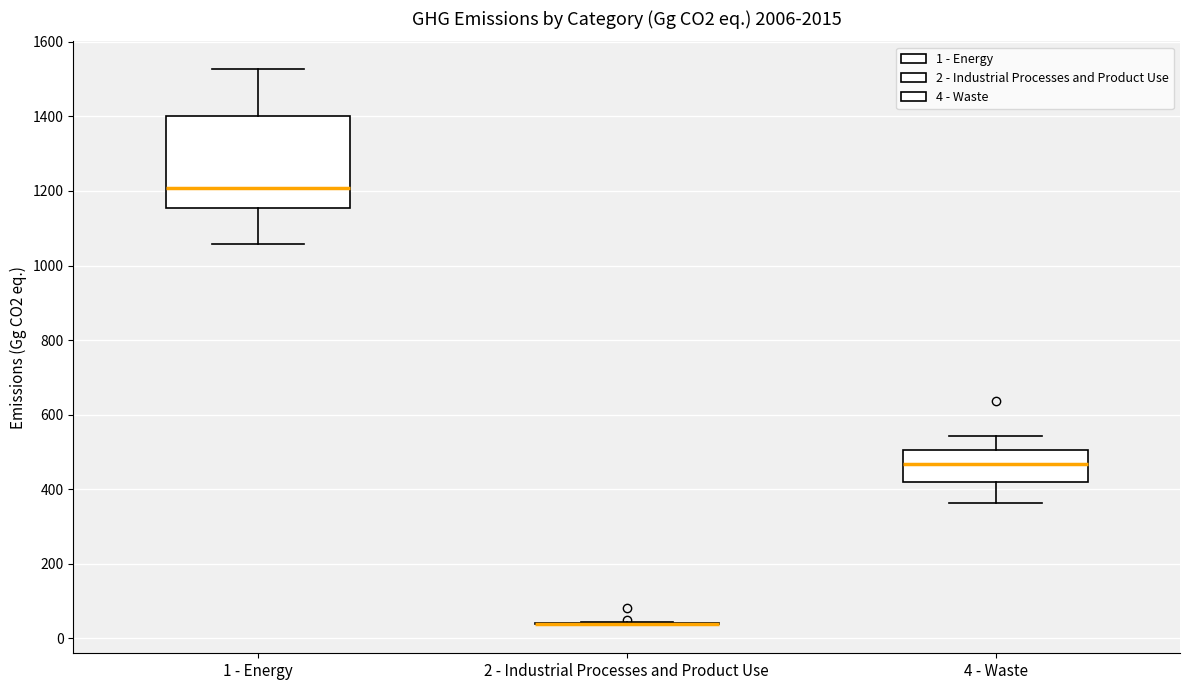

Where does the lower whisker of the box for 1 - Energy end on the y-axis? The values are not printed on the chart, so give them approximately, as read against the axis.

1060